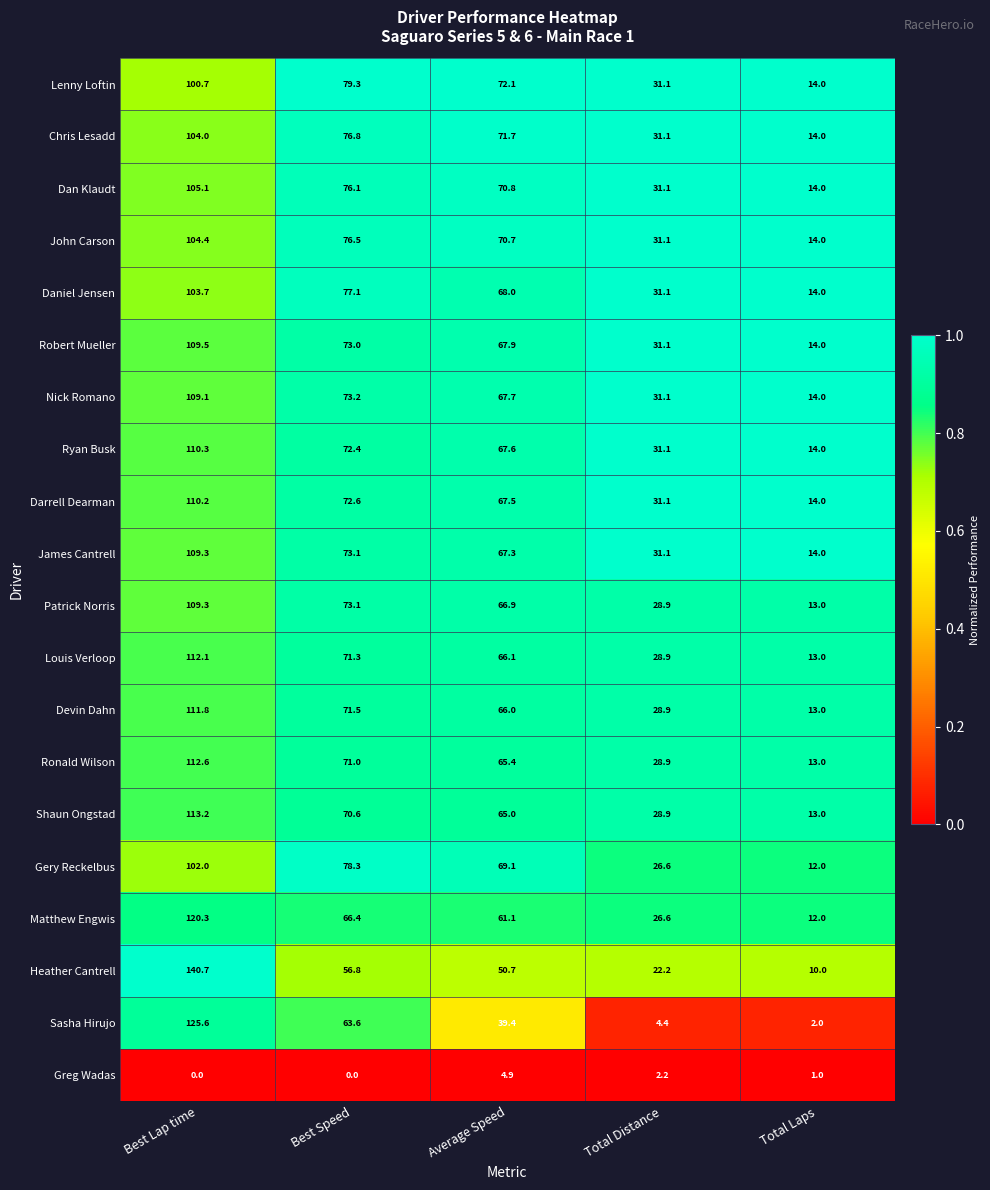

At which label does Lenny Loftin reach its peak?

Best Lap time